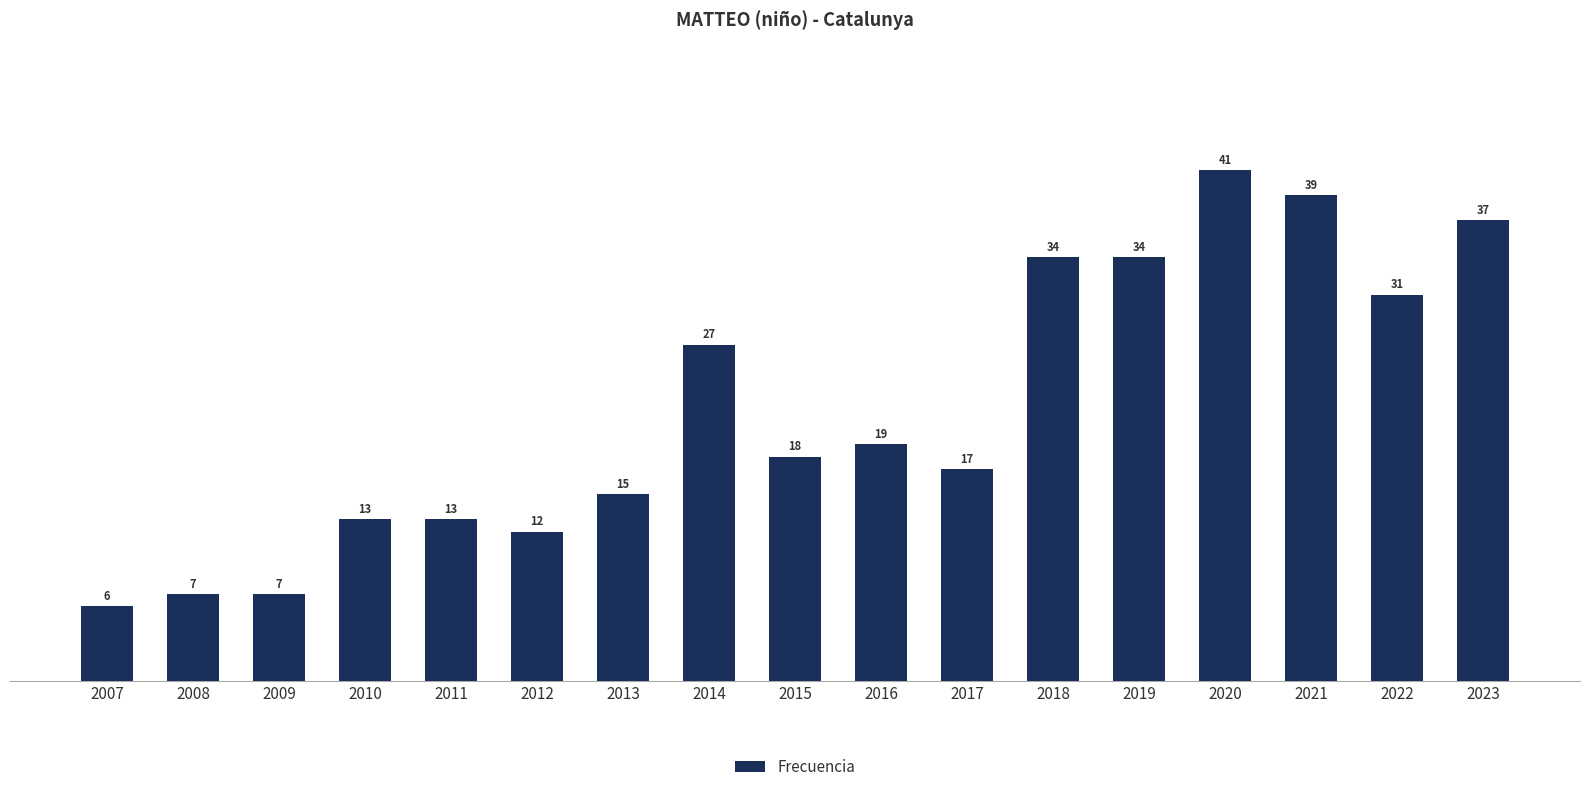

What is the value of the 7th bar from the left?

15